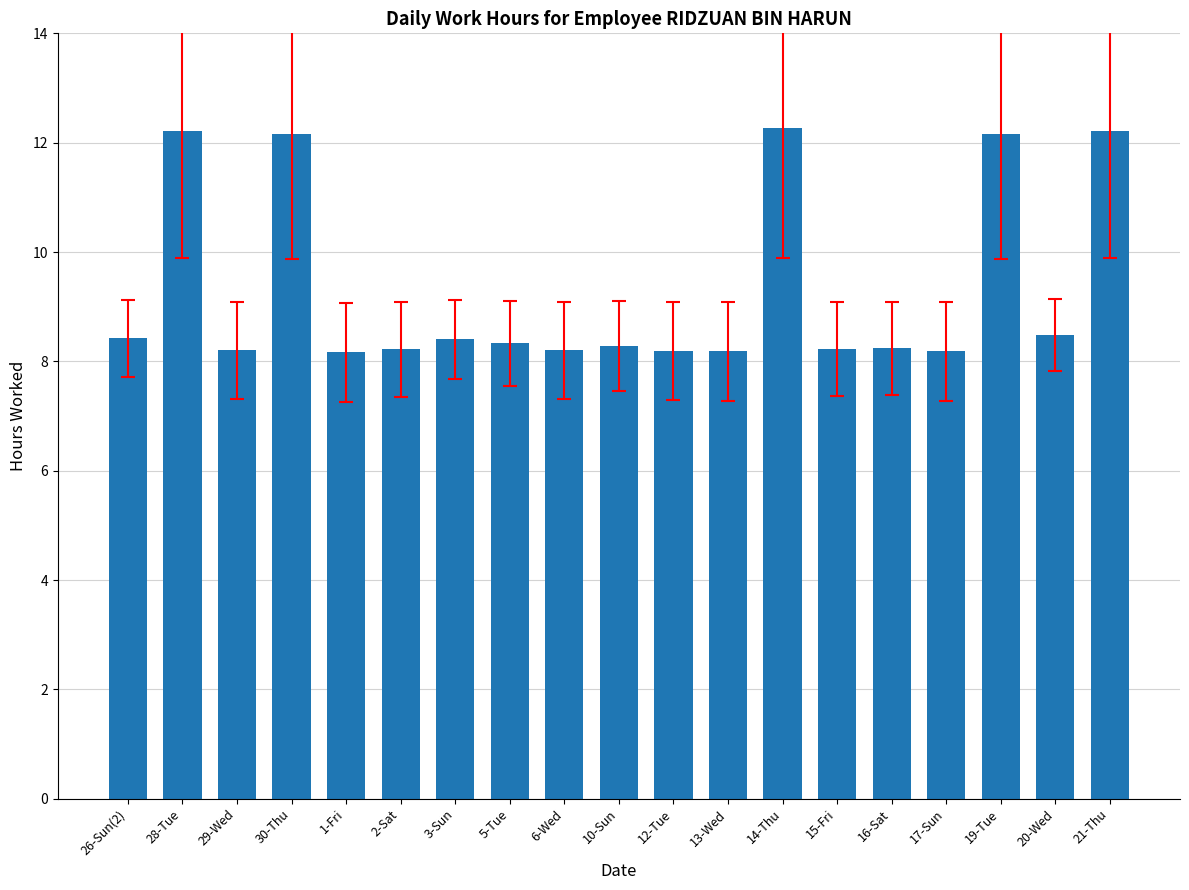

What is the change in value from 28-Tue to 17-Sun?

-4.0